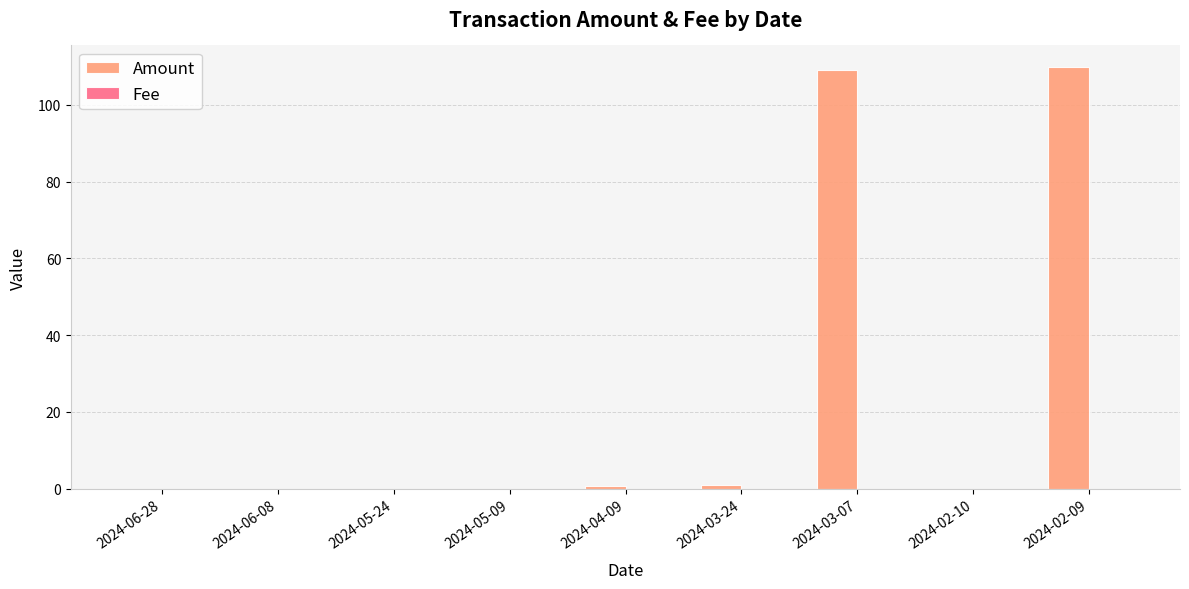

True or false: Amount has a value of 0.0 at 2024-05-24.

True